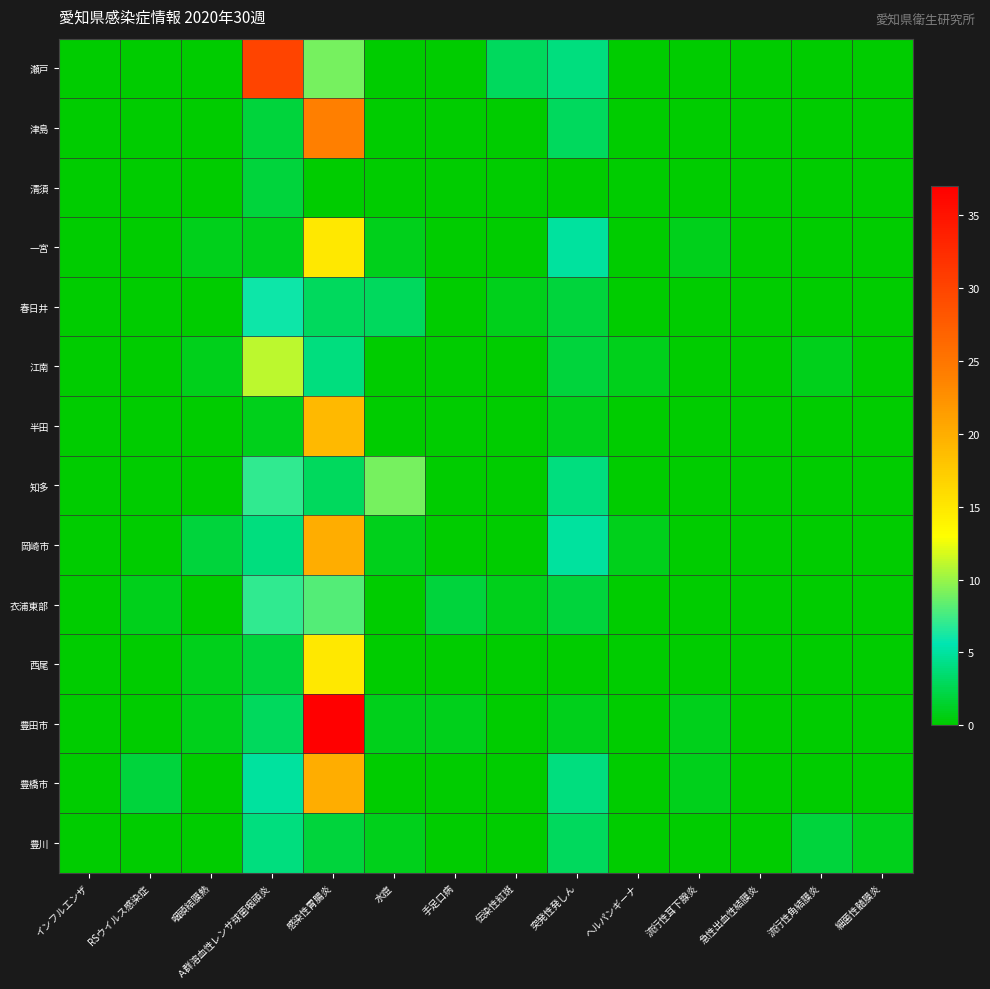

At 感染性胃腸炎, list the series in order from largest to smallest.

豊田市, 津島, 岡崎市, 豊橋市, 半田, 一宮, 西尾, 瀬戸, 衣浦東部, 江南, 春日井, 知多, 豊川, 清須